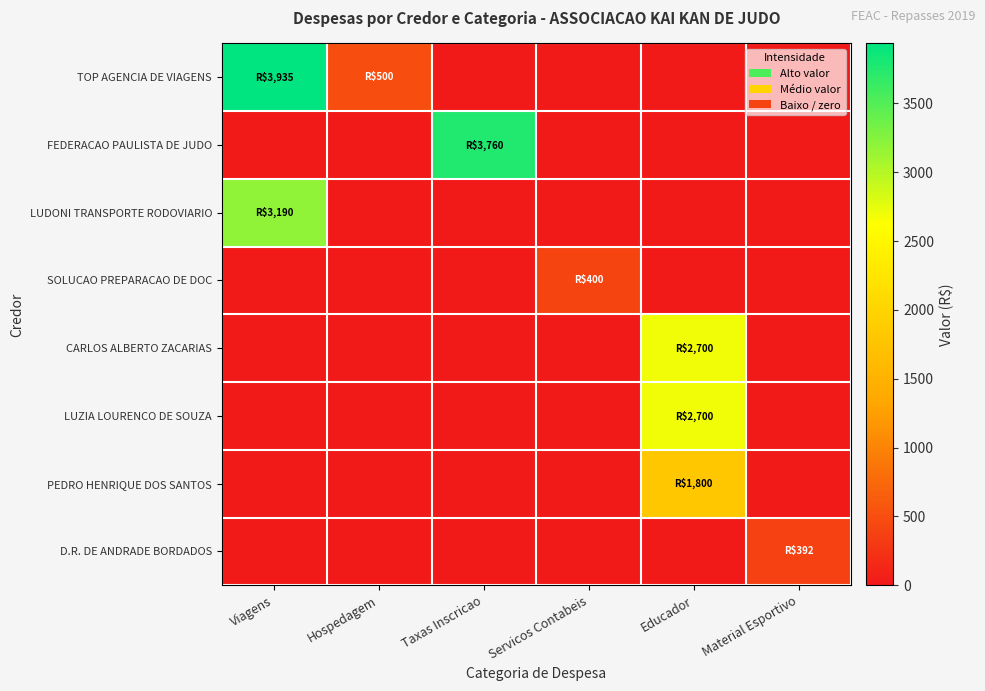

Between Viagens and Material Esportivo, which is larger?

Viagens